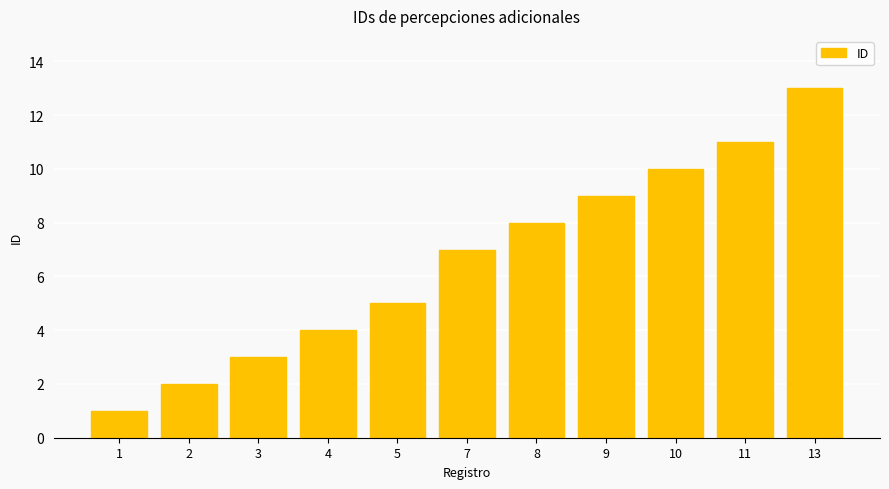

What is the value of the 9th bar from the left?

10